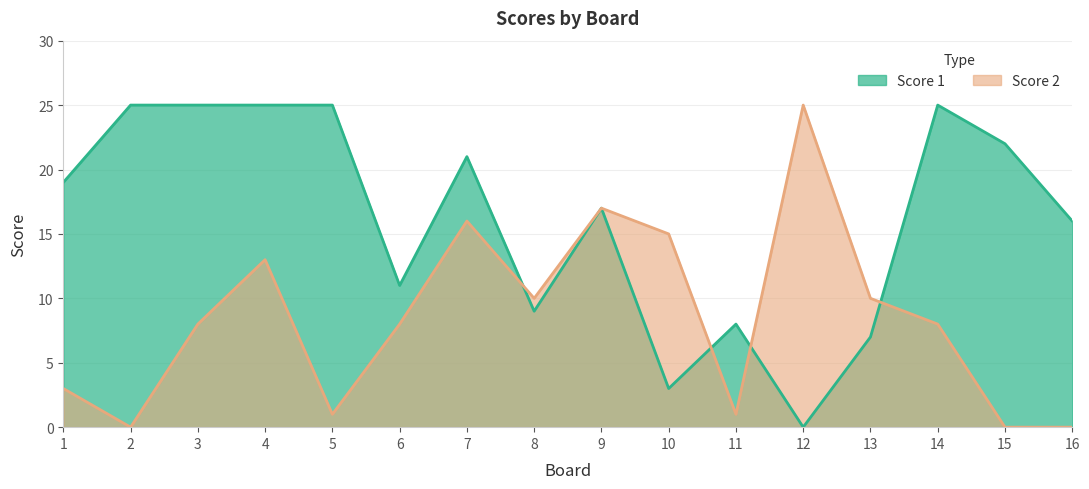

At which category does Score 1 reach its first local valley?

6